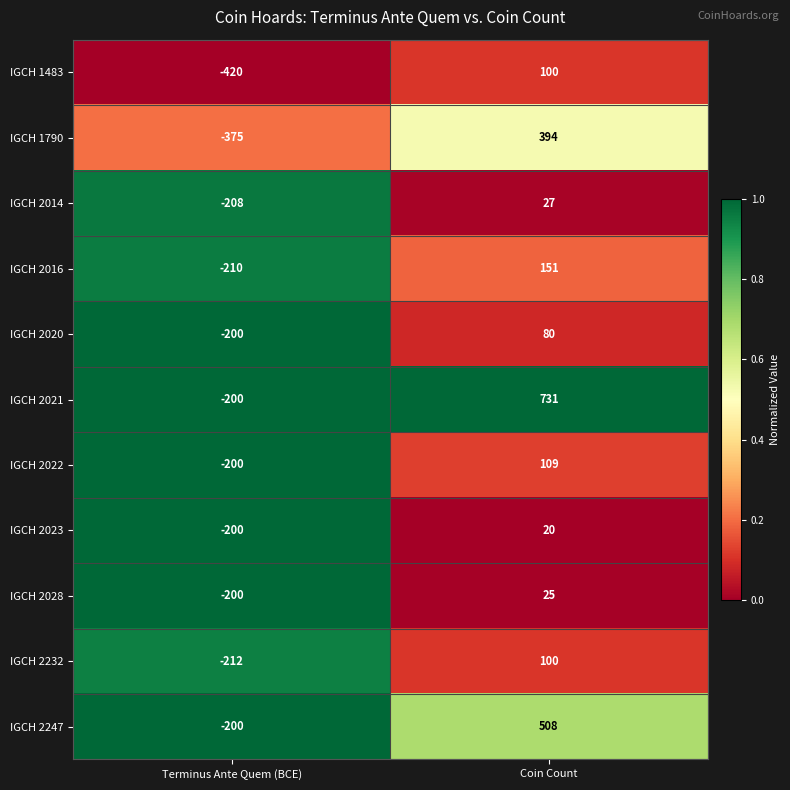

Which label corresponds to the largest value in the chart?

Coin Count